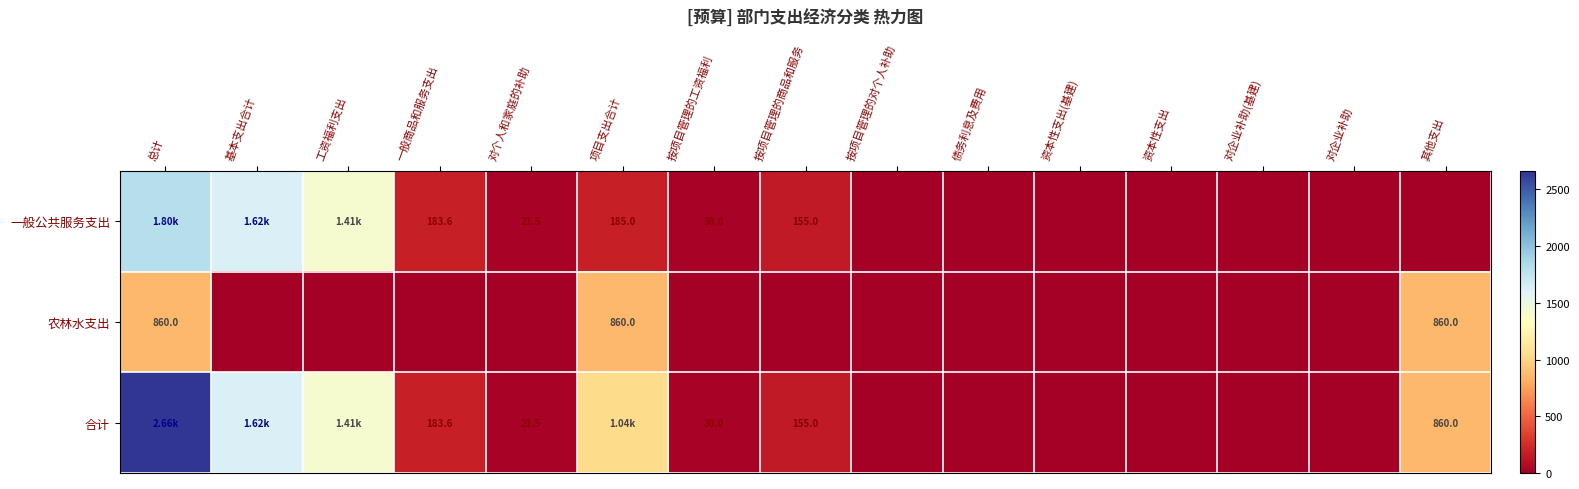

At how many categories does at least one series exceed 2430?

1